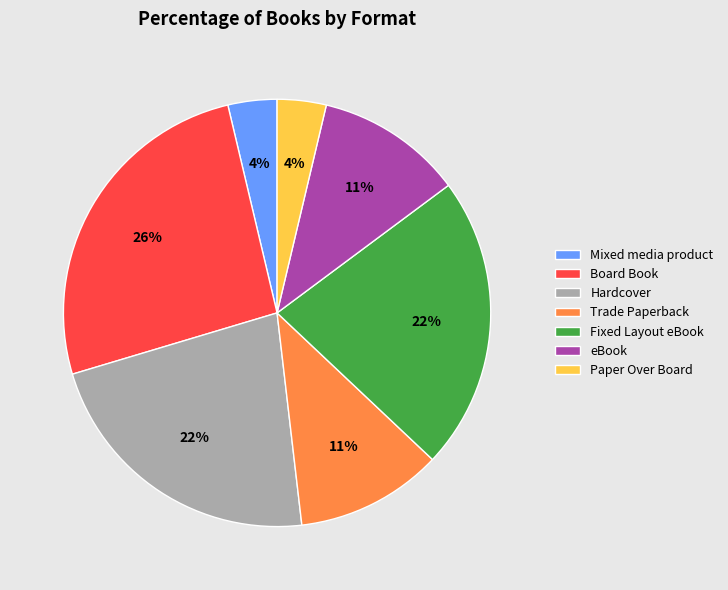

Is it true that Fixed Layout eBook is 33% of the pie?

False